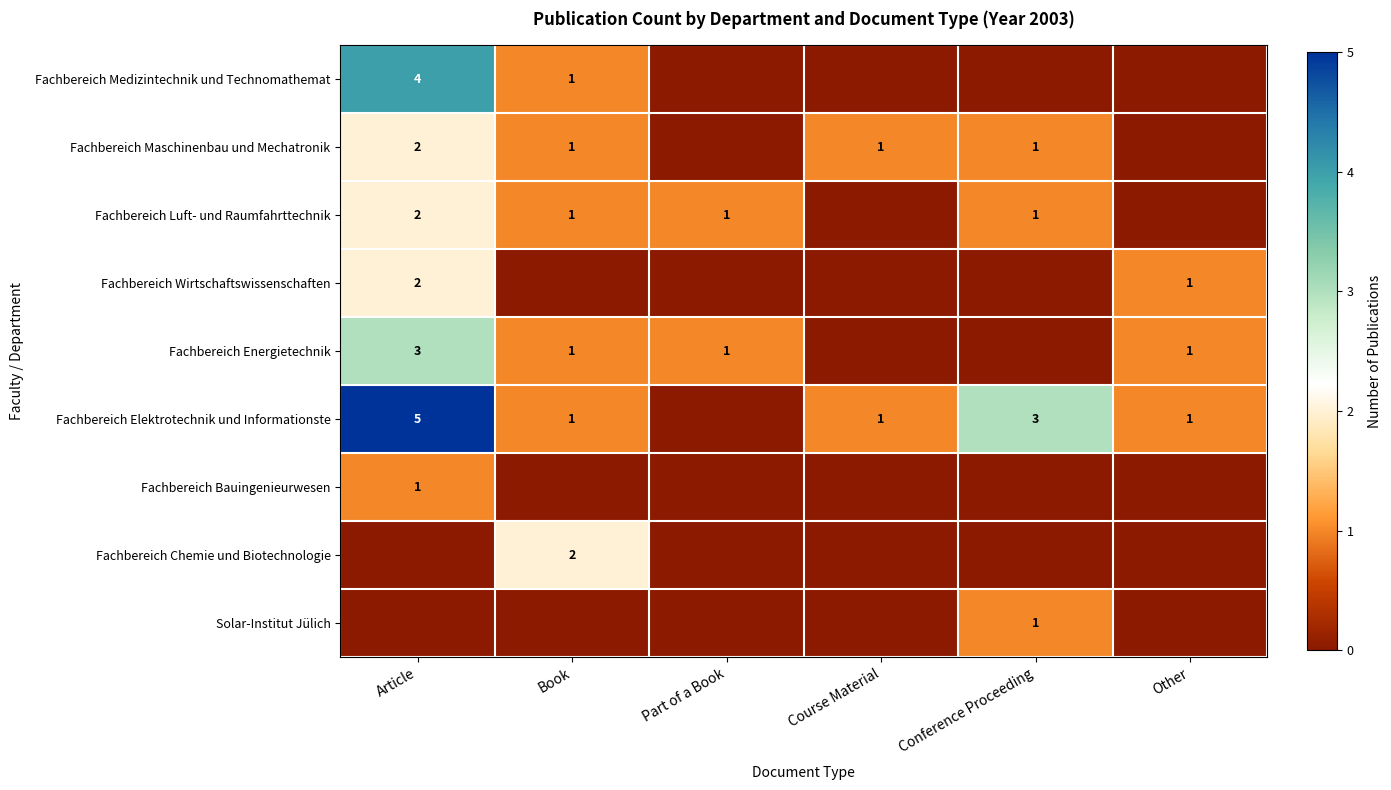

The value of Fachbereich Energietechnik at Article is 3. True or false?

True